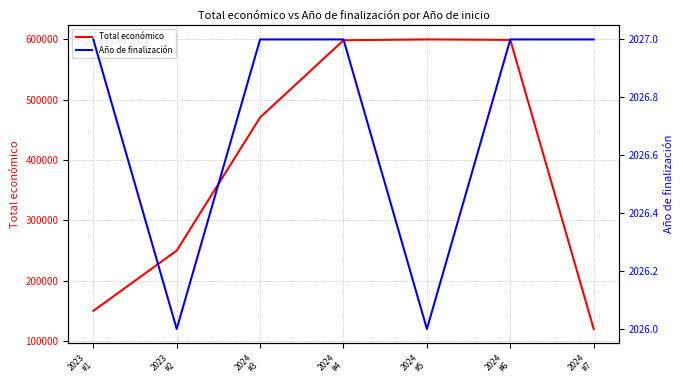

Is the value of Total económico at 2023
#1 greater than the value of Año de finalización at 2024
#5?

Yes